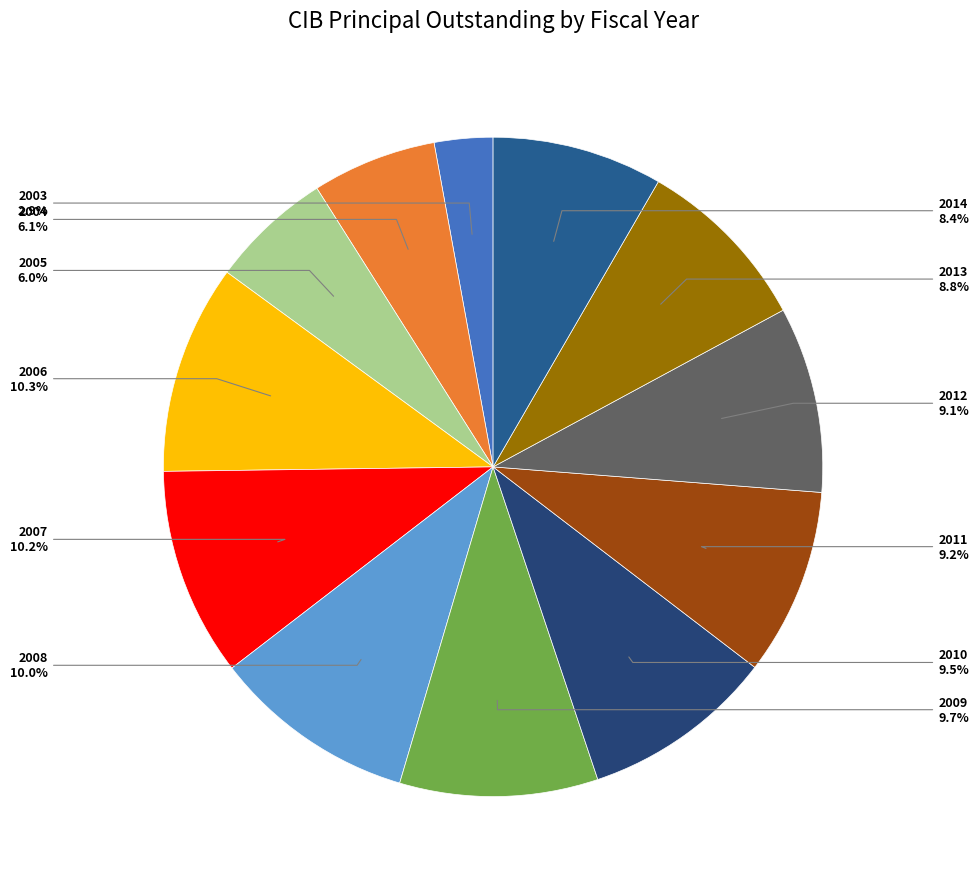

To the nearest percent, what percentage of the pie is 2014?

8%